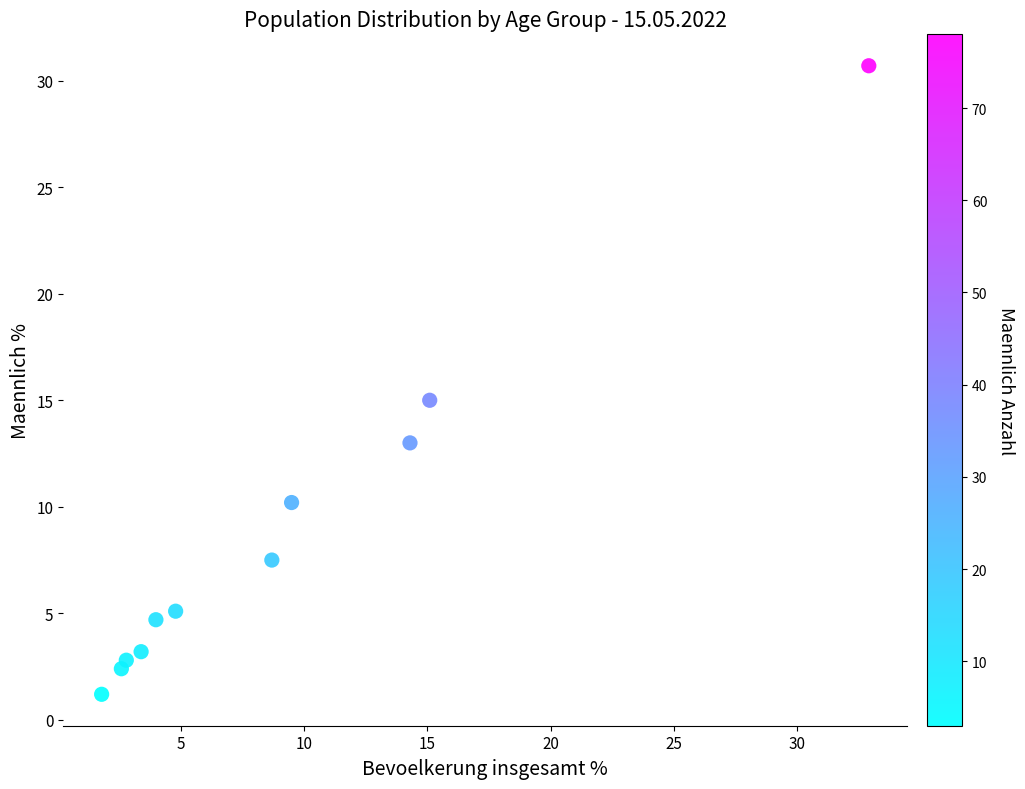

What is the average X value?

9.1